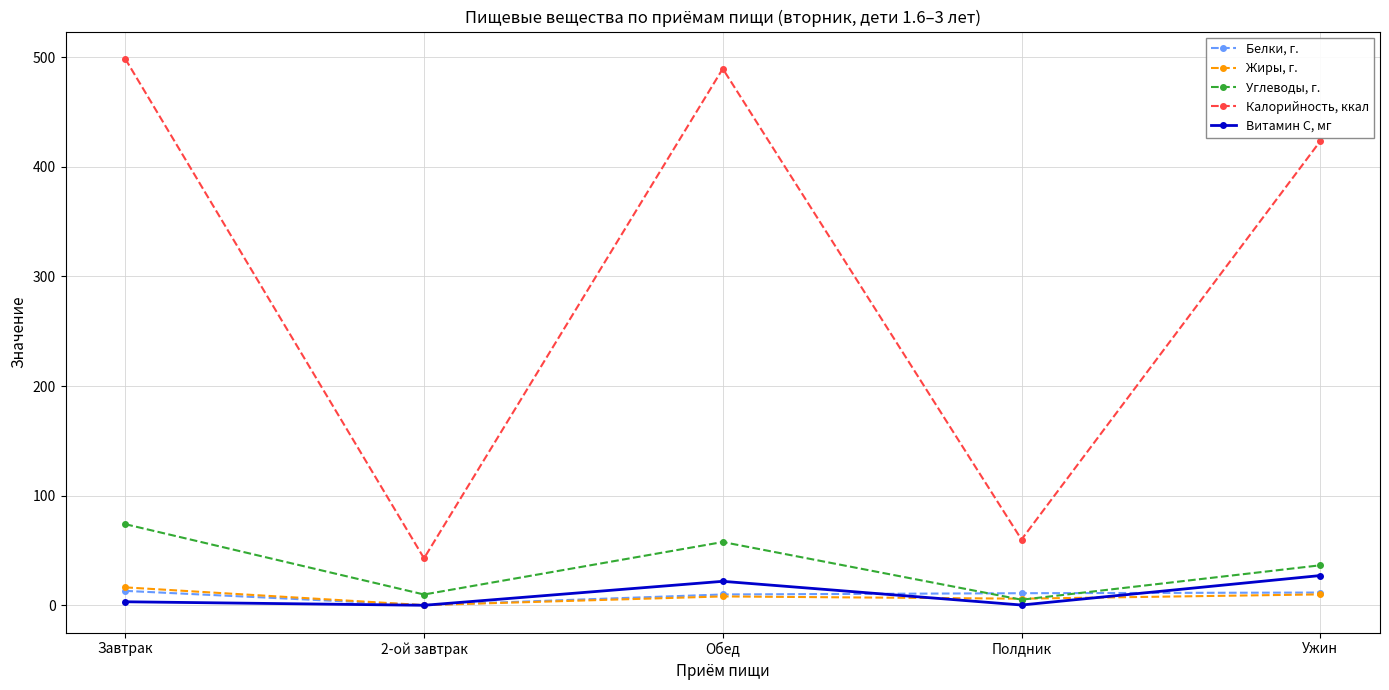

What is the maximum value shown in the chart?

498.4